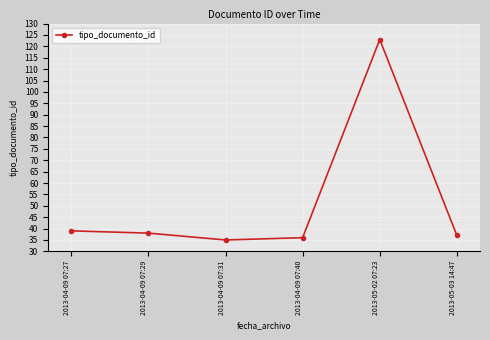

At which category does the data reach its first local valley?

2013-04-09 07:31